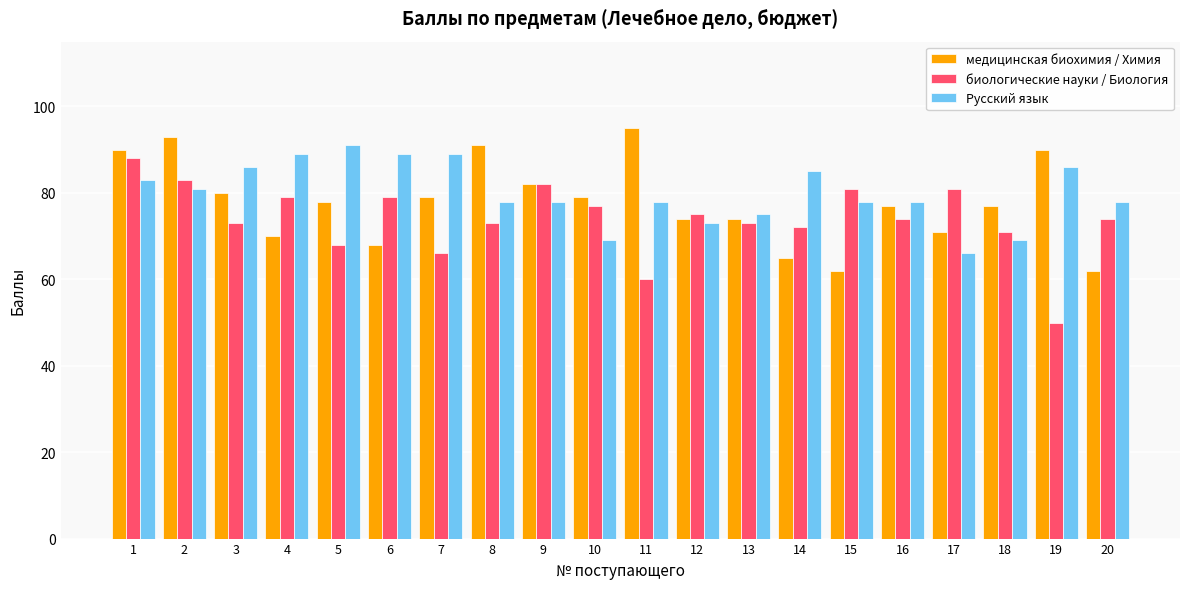

Read the Русский язык value at 14.

85